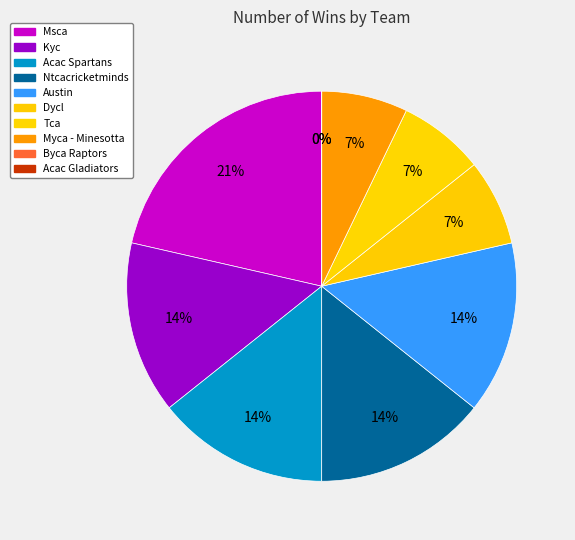

What percentage is the Dycl slice, to the nearest percent?

7%